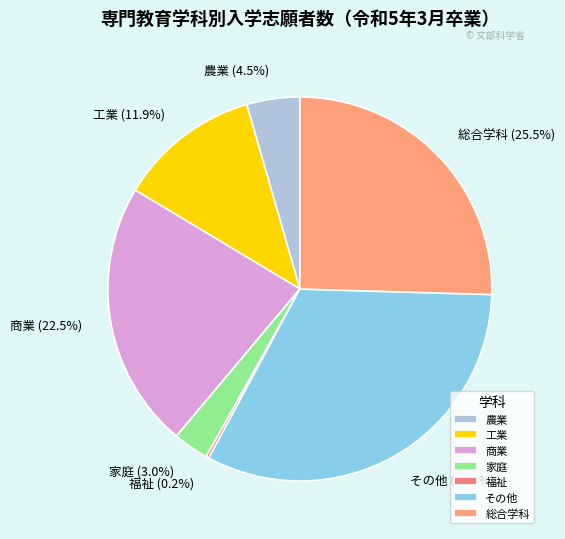

Does 総合学科 represent more than half of the total?

No